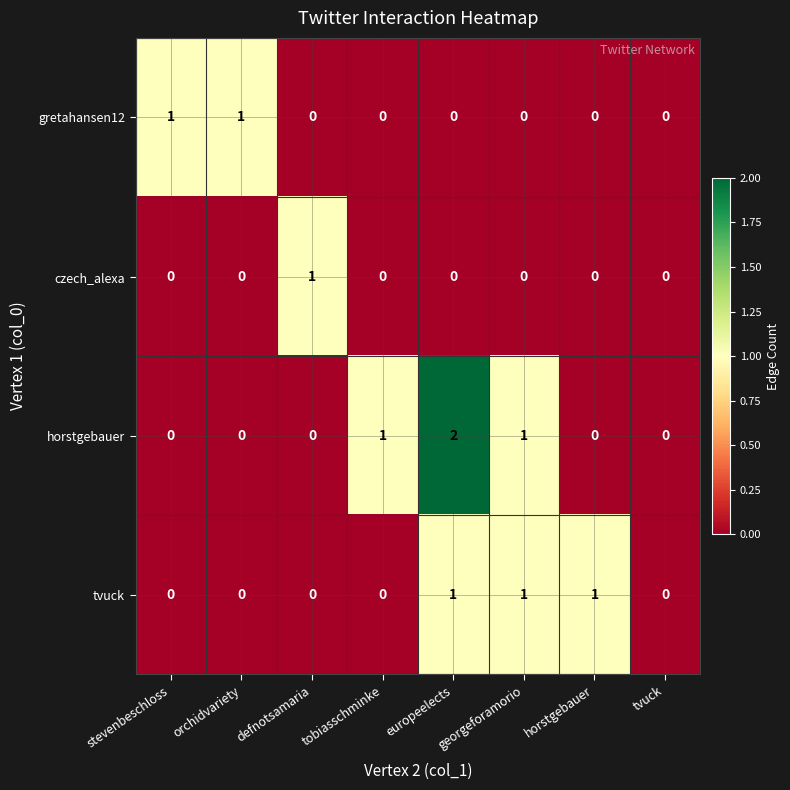

Which category has the highest value across all series?

europeelects